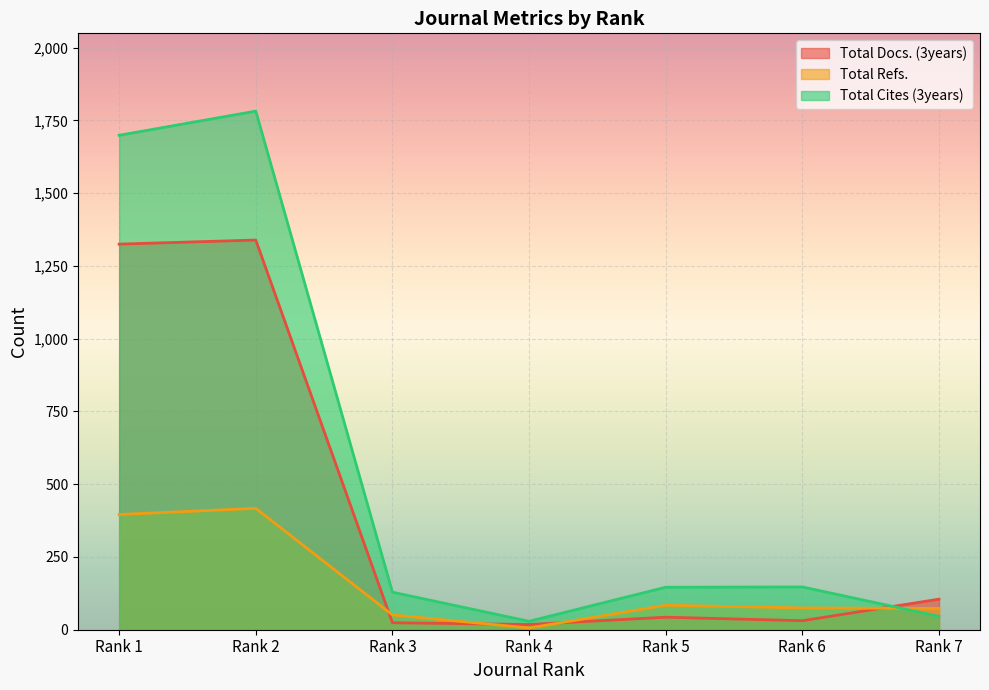

The value of Total Docs. (3years) at Rank 4 is 18. True or false?

True